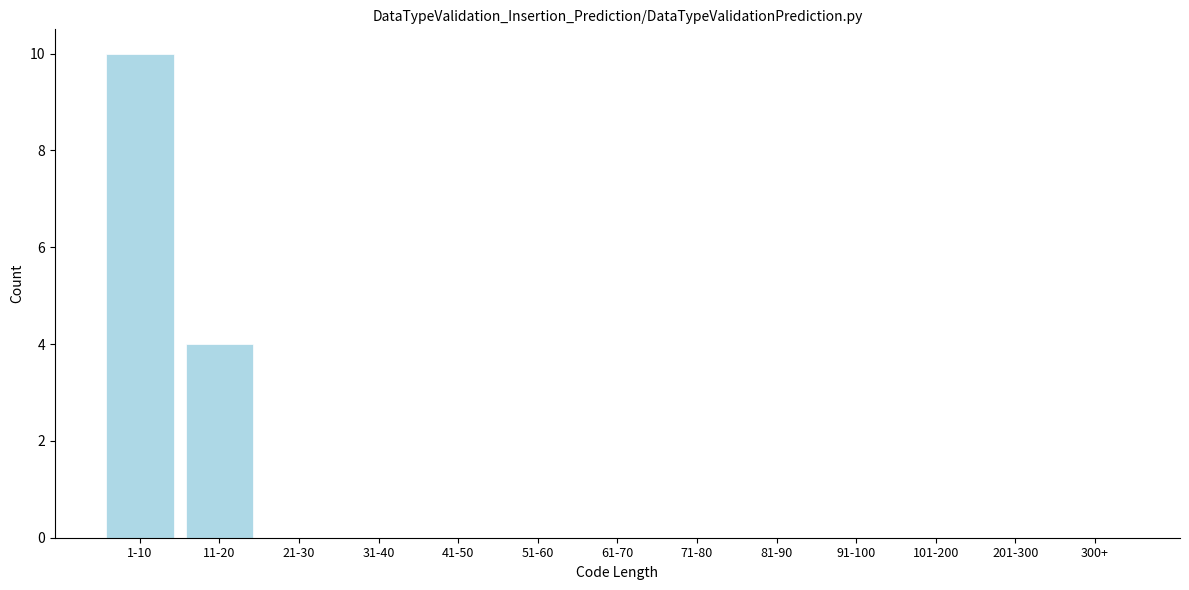

Reading left to right, list all the values displayed in this chart.

1-10=10	11-20=4	21-30=0	31-40=0	41-50=0	51-60=0	61-70=0	71-80=0	81-90=0	91-100=0	101-200=0	201-300=0	300+=0